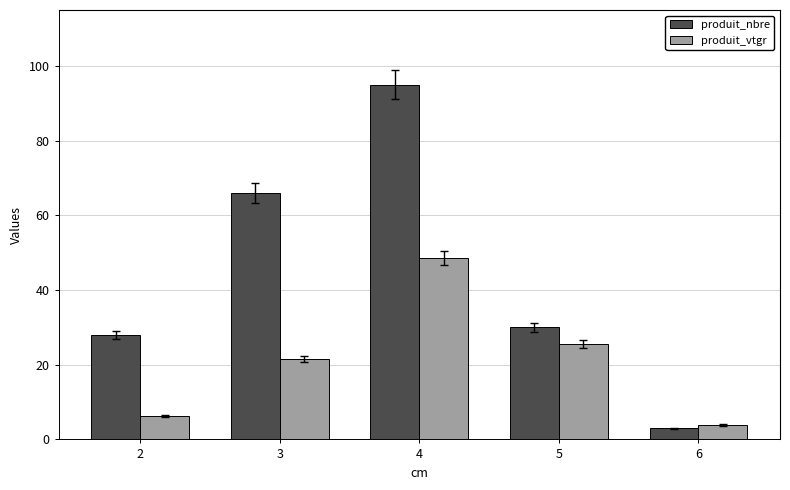

Reading left to right, transcribe all the data shown in this chart.

produit_nbre: 2=28.0	3=66.0	4=95.0	5=30.0	6=3.0
produit_vtgr: 2=6.2	3=21.6	4=48.6	5=25.5	6=3.9